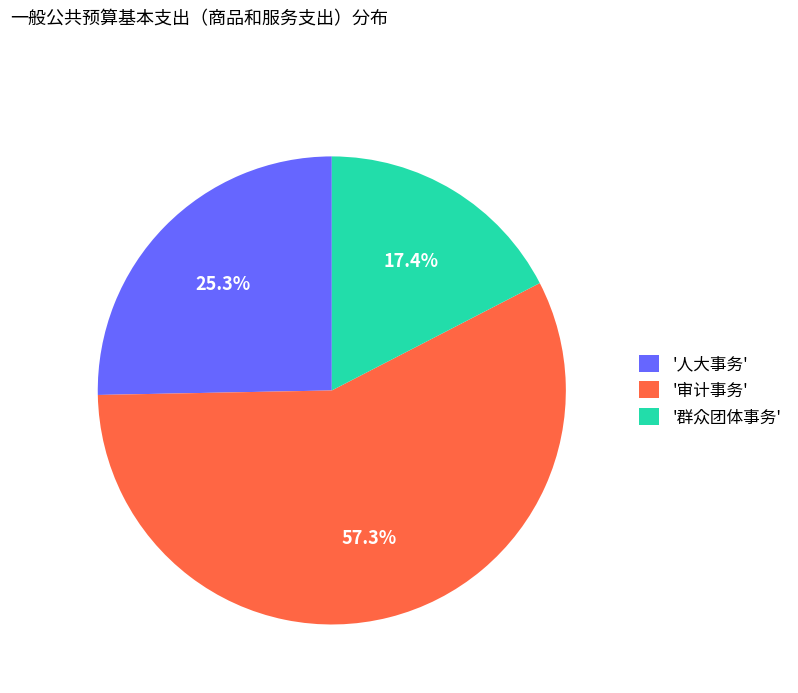

Which slice is the largest?

'审计事务'